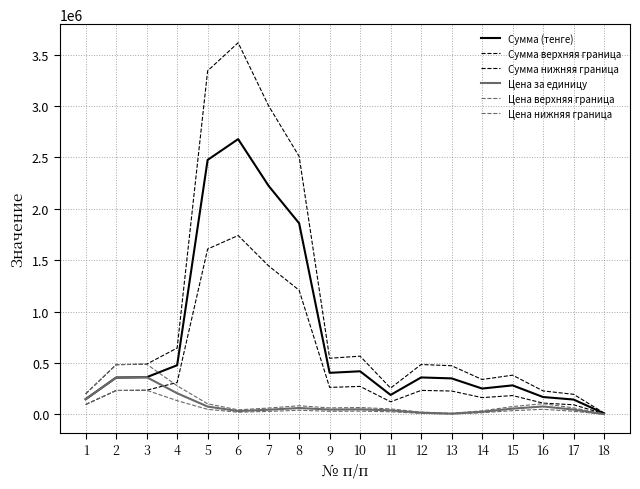

What is the value of the Сумма верхняя граница point at the 16th from the left?

229023.5